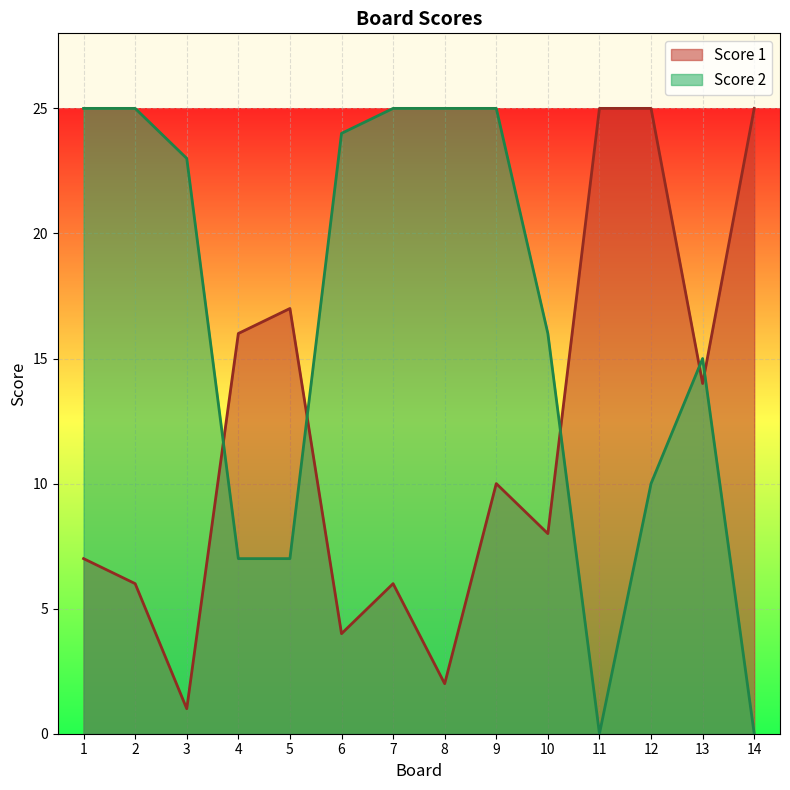

The Score 1 series shows 1 at 7. True or false?

False